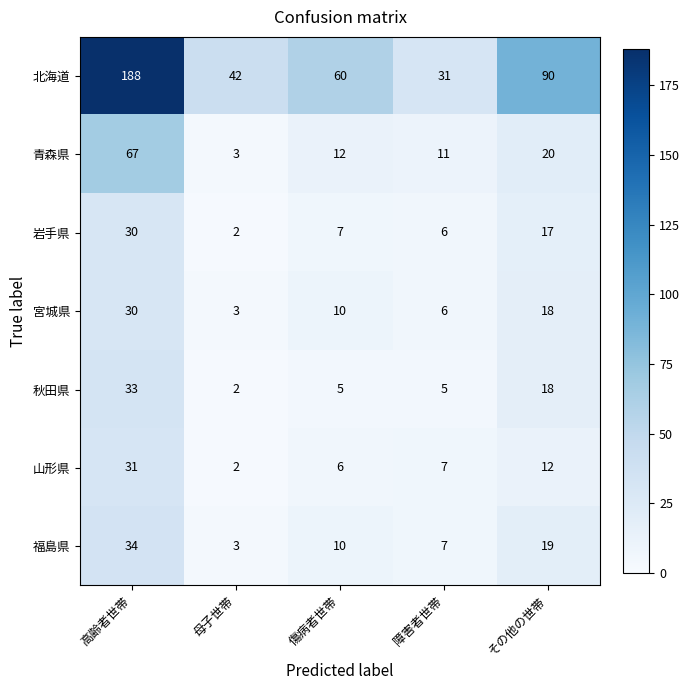

True or false: 山形県 has a value of 31 at 高齢者世帯.

True